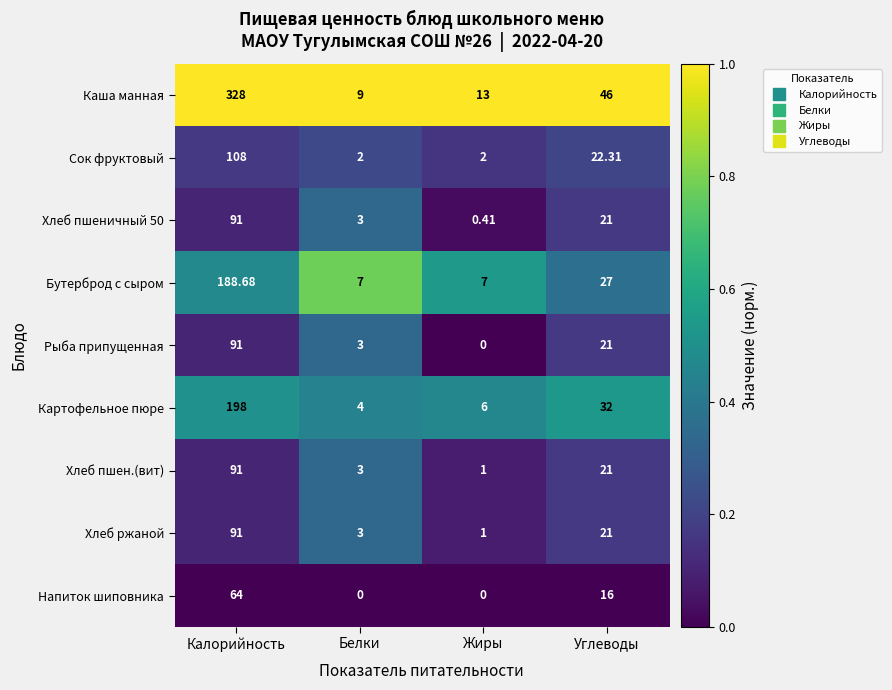

Which series has the widest spread of values?

Каша манная